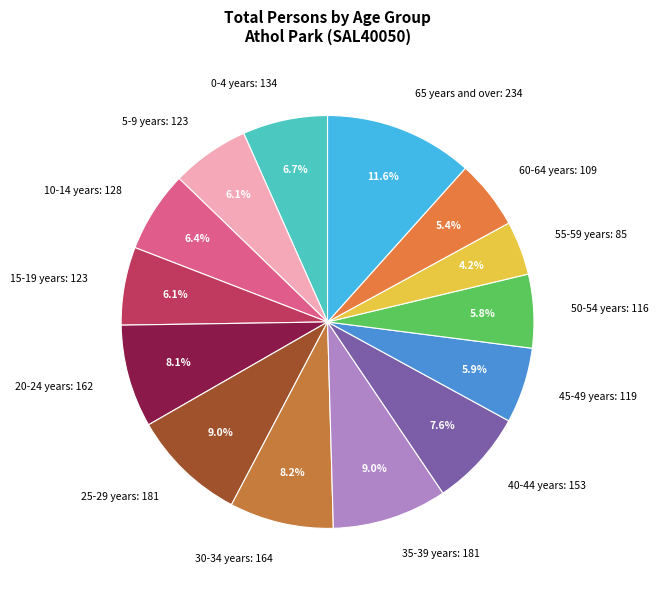

What percentage is NOT represented by 60-64 years?

94.6%